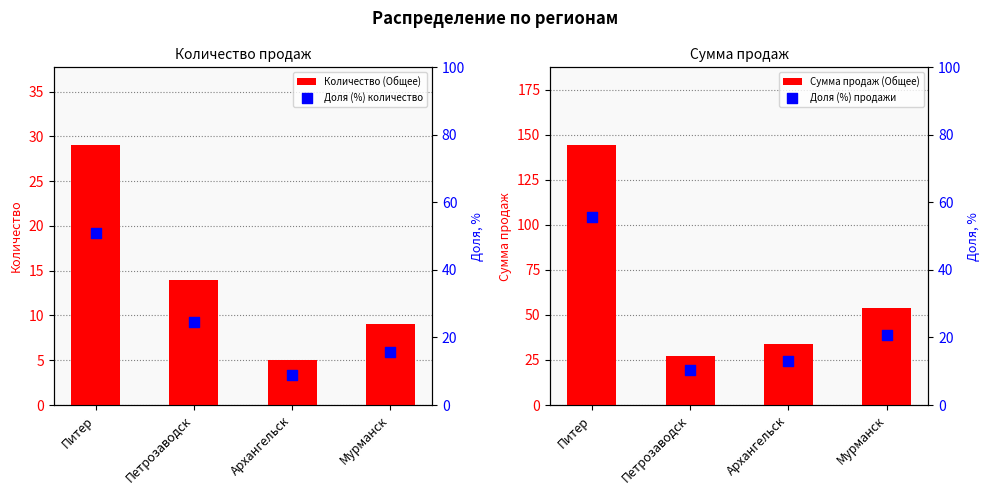

Is the value of Доля (%) количество at Мурманск greater than the value of Доля (%) продажи at Мурманск?

No